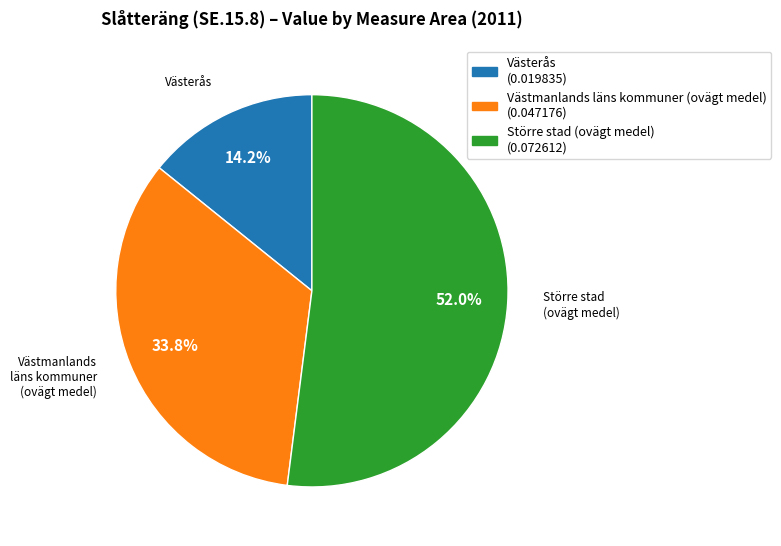

To the nearest percent, what portion does Västmanlands läns kommuner (ovägt medel) represent?

34%